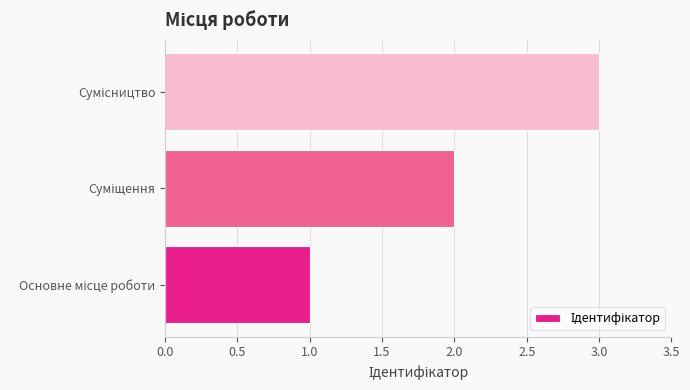

What is the greatest value displayed?

3